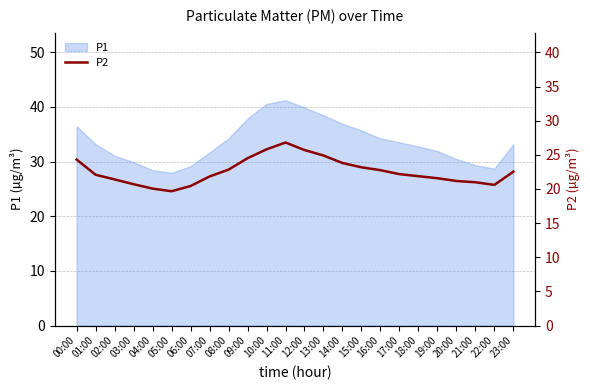

How many lines are shown in the chart?

1